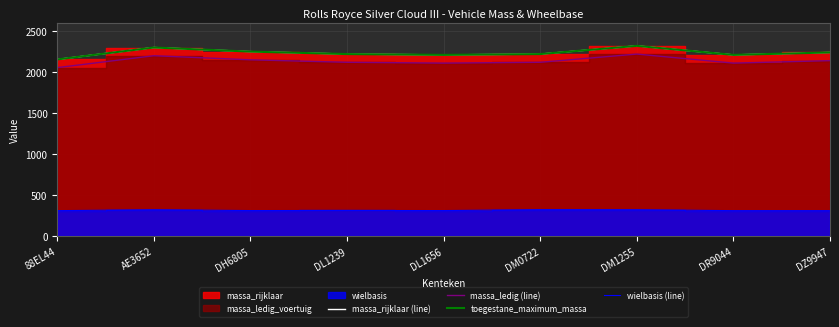

Which category has the lowest value in the massa_rijklaar (line) series?

88EL44